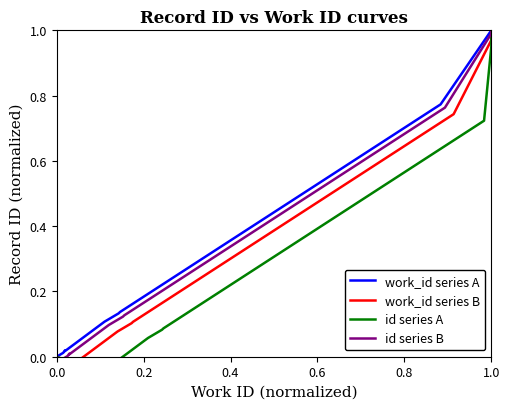

How many data points in work_id series B are above 0?

6